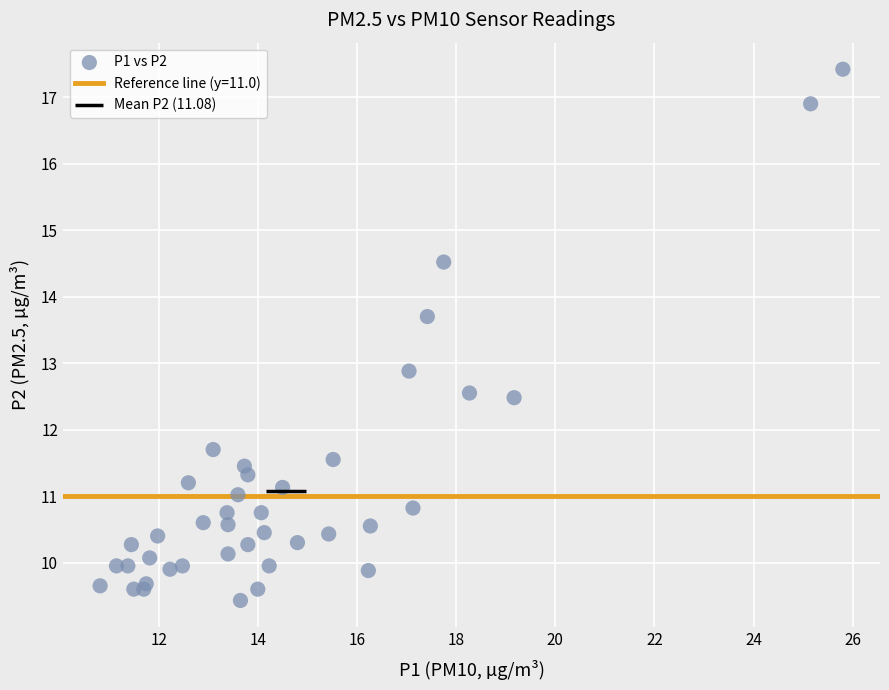

What Y value in the scatter plot is closest to 13?

12.9